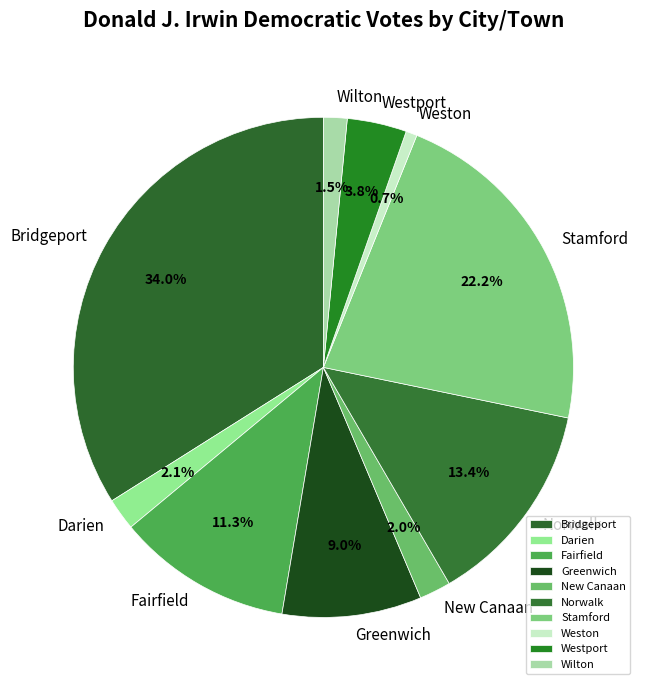

Which category has the biggest portion of the pie?

Bridgeport